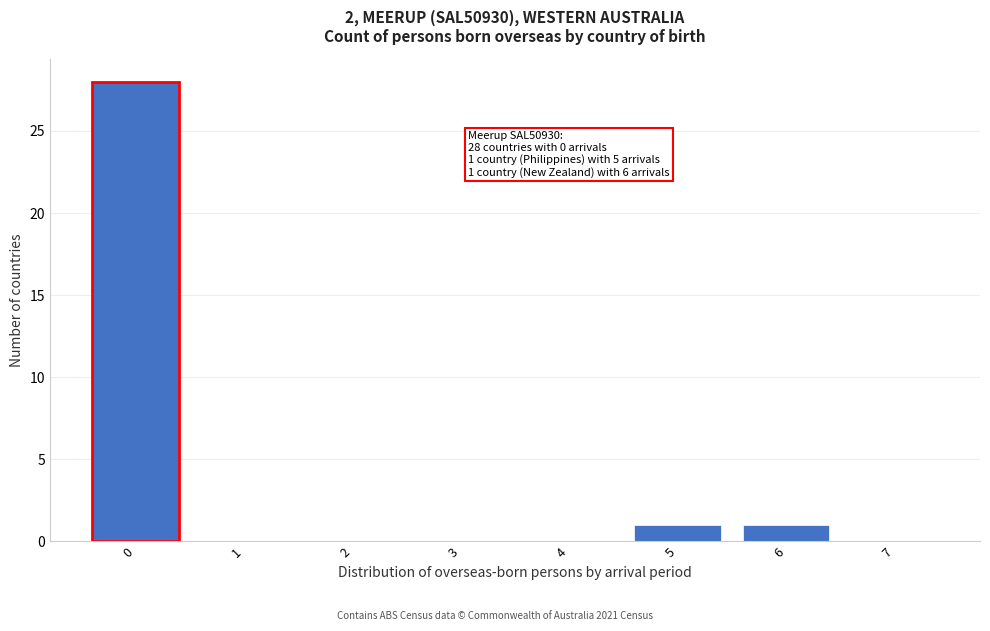

Reading right to left, list all the values displayed in this chart.

7=0	6=1	5=1	4=0	3=0	2=0	1=0	0=28